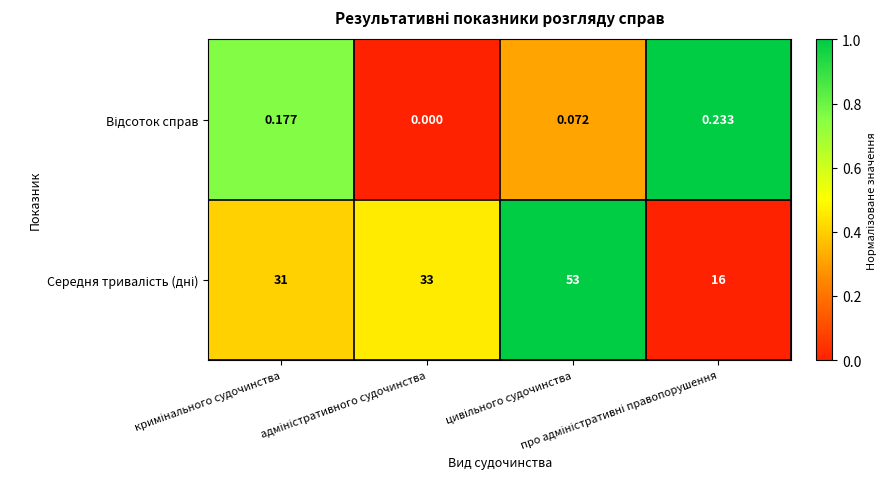

Rank the series by their average value, from lowest to highest.

Середня тривалість (дні), Відсоток справ